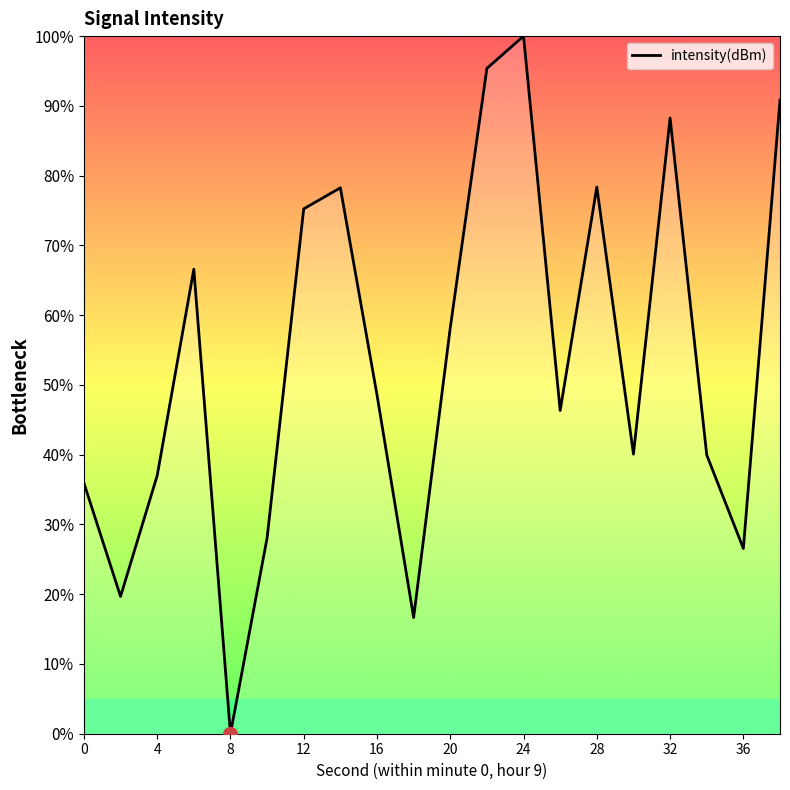

What is the greatest value displayed?

100.0